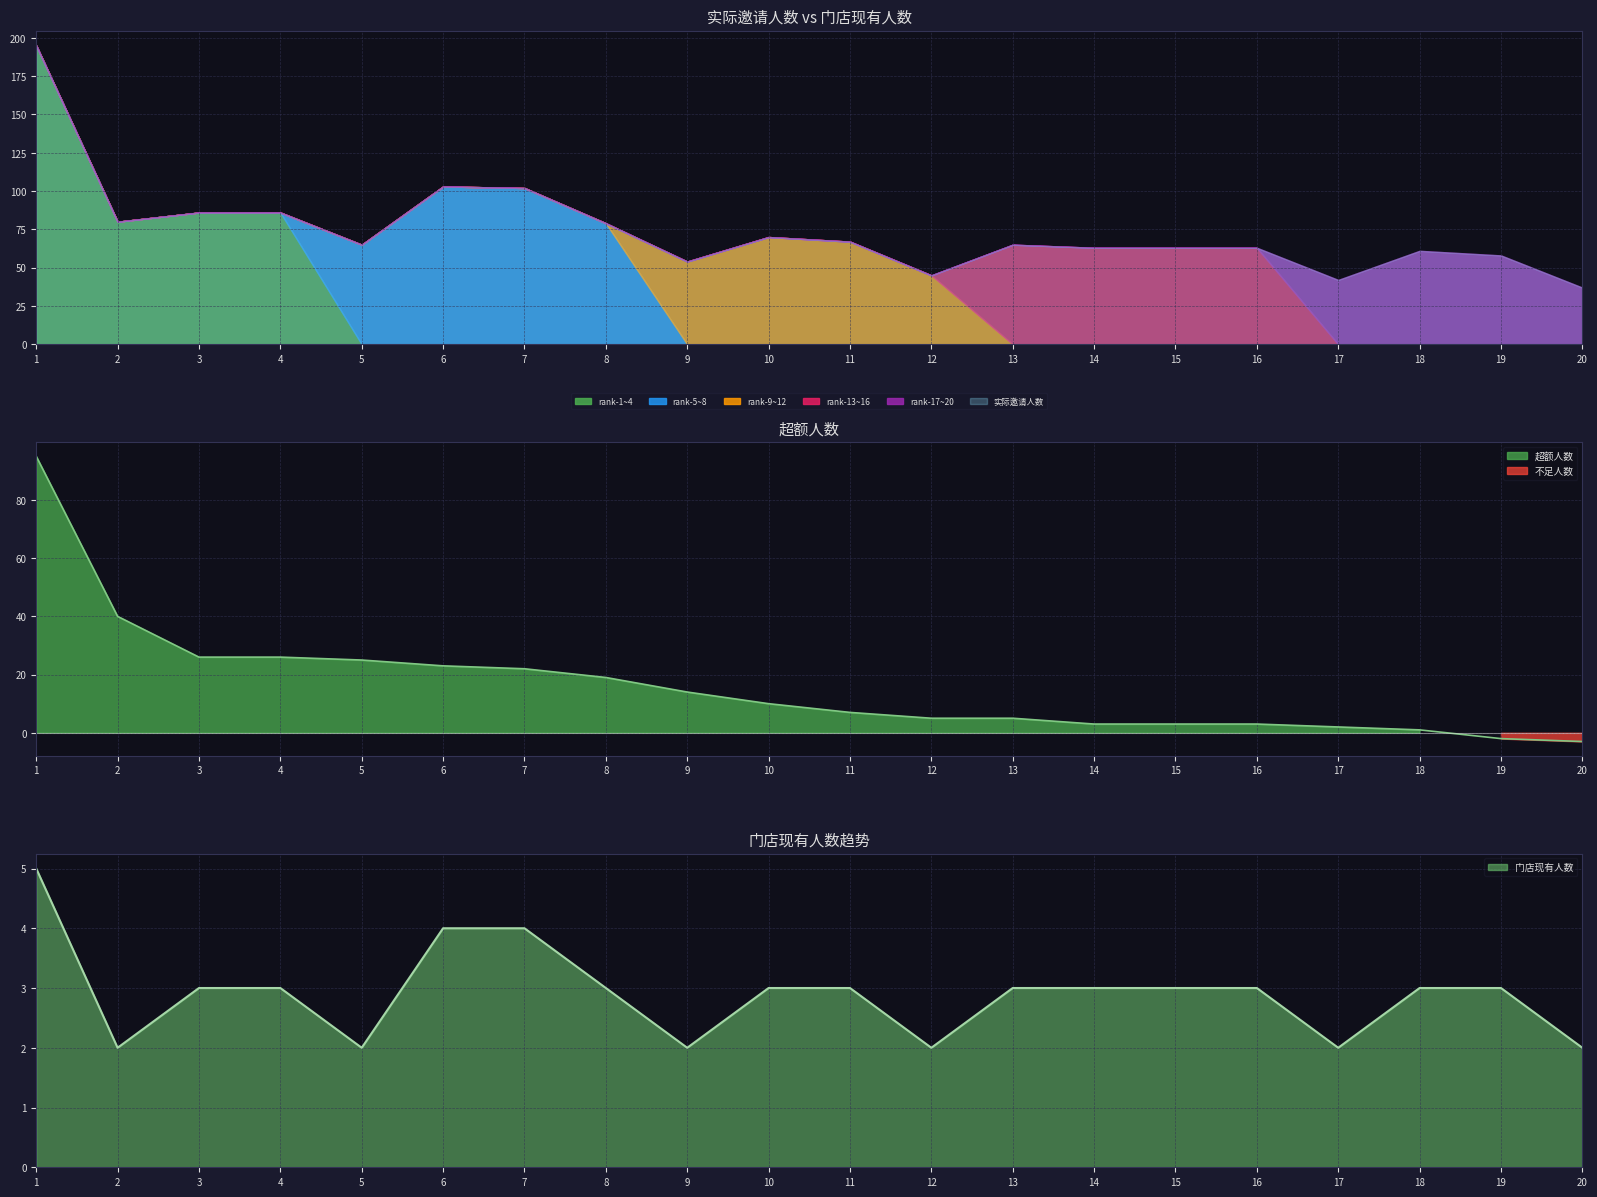

At which label does 门店现有人数 first exceed 3?

1